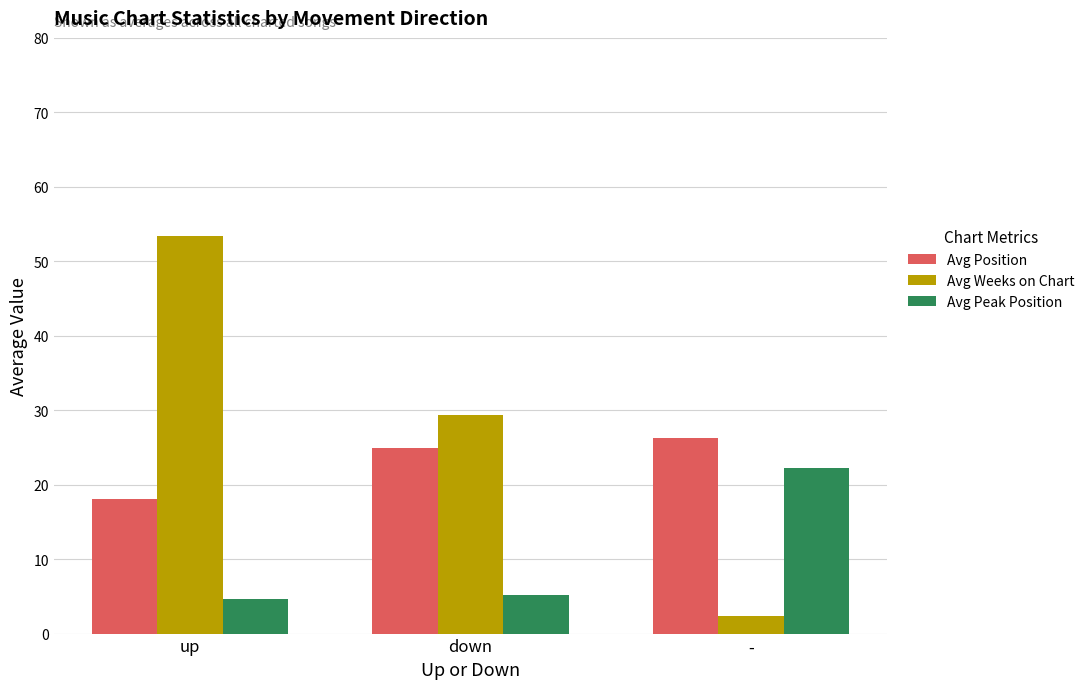

Rank the series at down from lowest to highest value.

Avg Peak Position, Avg Position, Avg Weeks on Chart